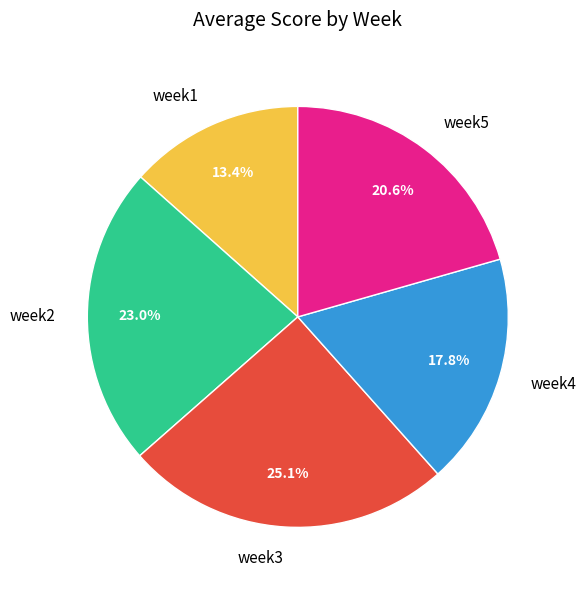

The week5 slice represents 21% of the pie. True or false?

True